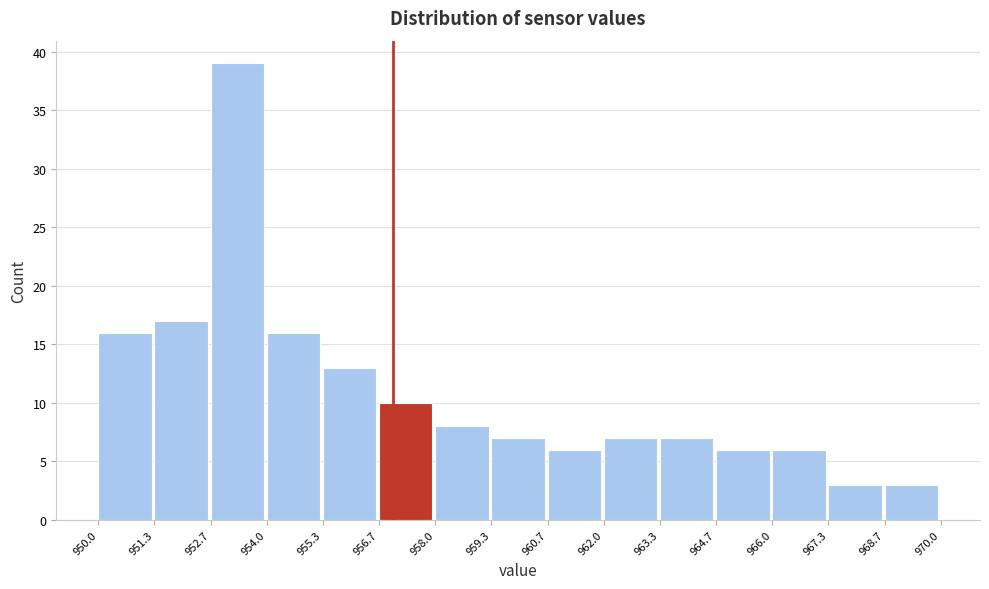

Which range on the x-axis has the tallest bar?

952.7 to 954.0